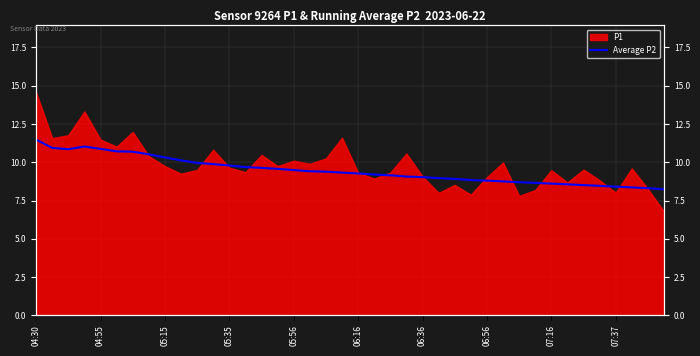

What is the sum of the values at 24 and 27?

17.9